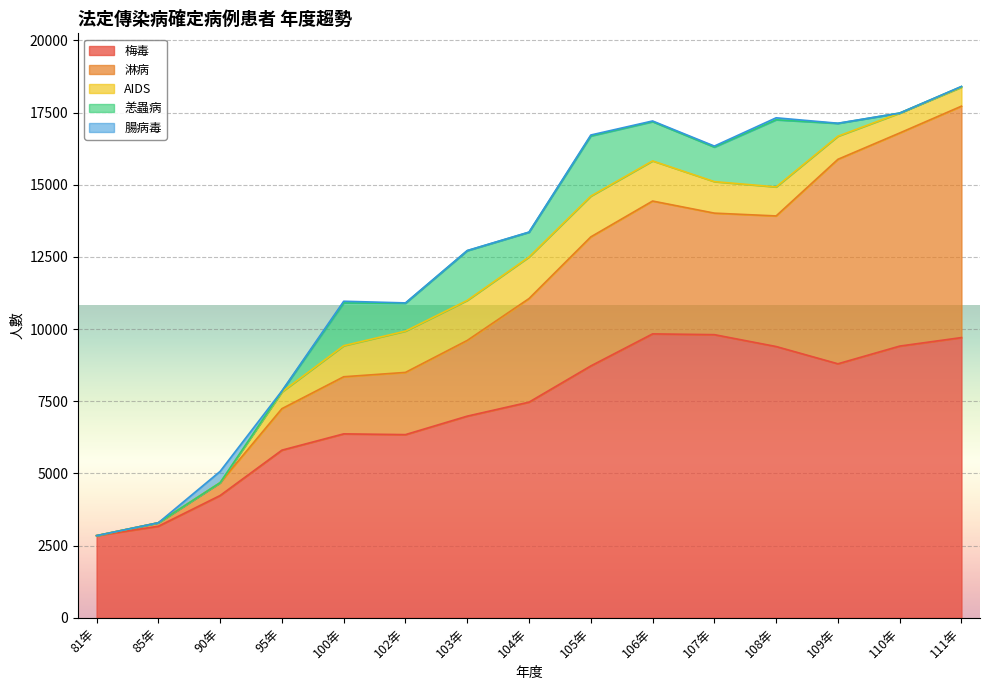

What is the total value across all series at 95年?

7860